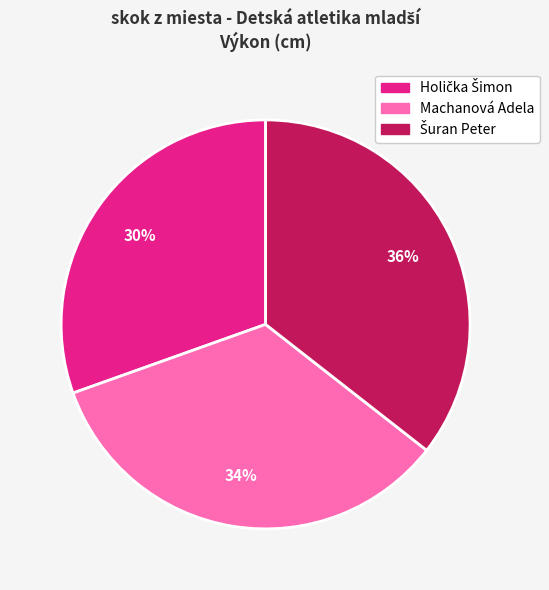

Count the number of slices in the pie.

3